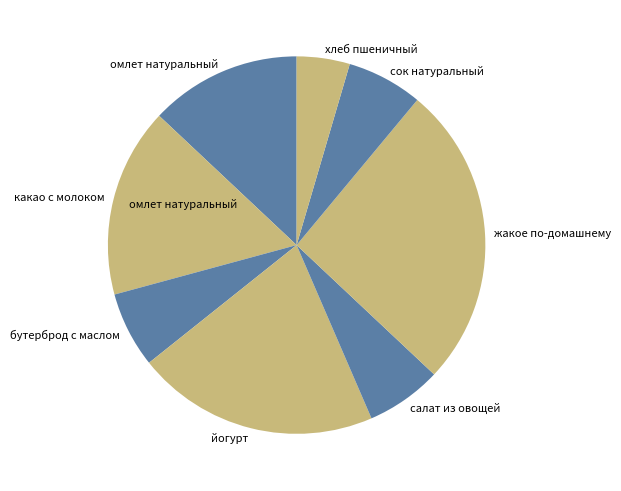

Do салат из овощей and сок натуральный together represent more than half of the pie?

No